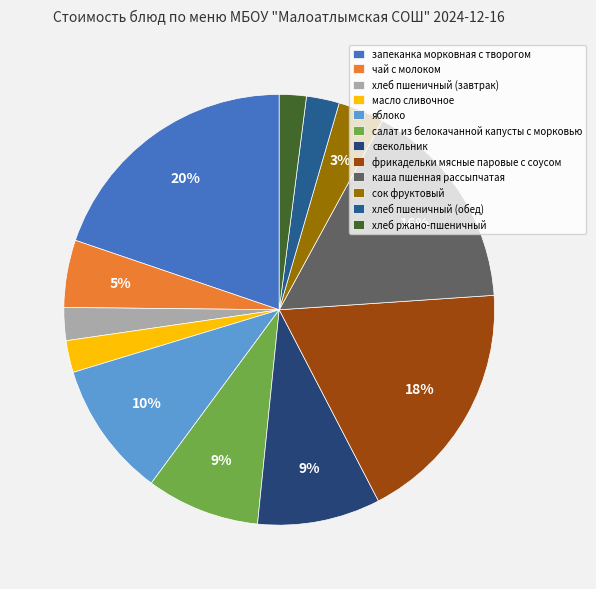

To the nearest percent, what is the average slice percentage?

8%